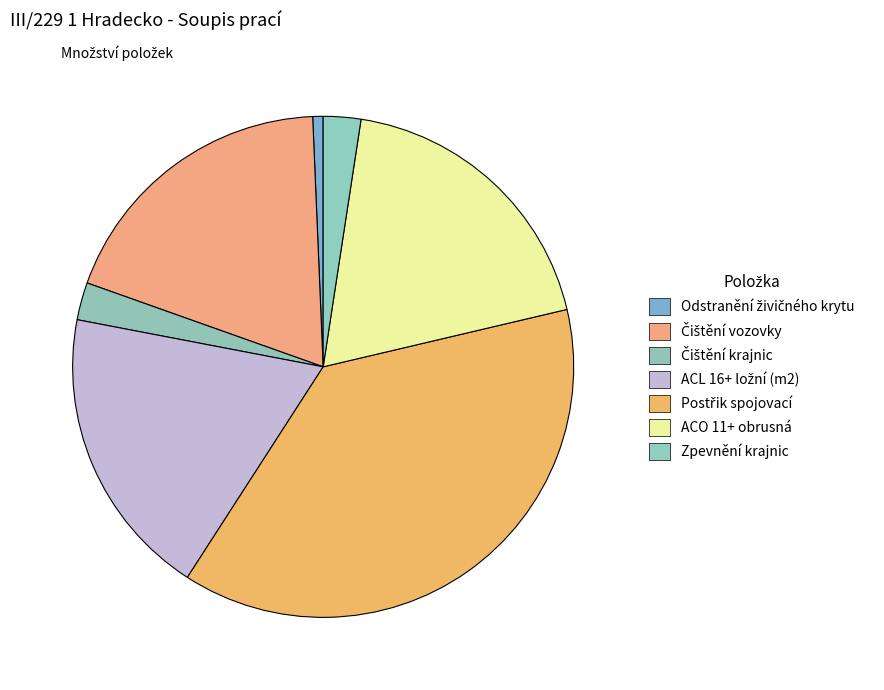

Rank the categories by value from lowest to highest.

Odstranění živičného krytu, Čištění krajnic, Zpevnění krajnic, Čištění vozovky, ACL 16+ ložní (m2), ACO 11+ obrusná, Postřik spojovací